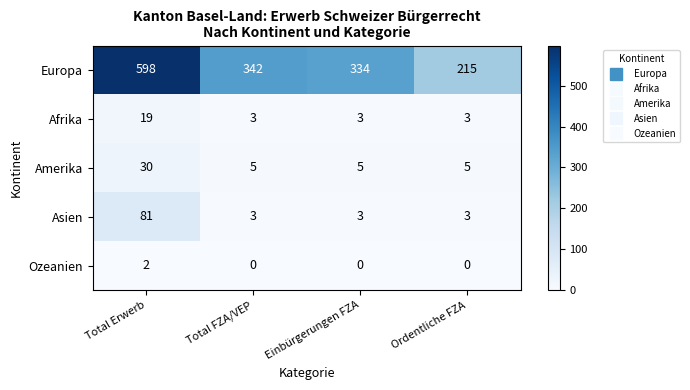

At how many categories does at least one series exceed 72?

4